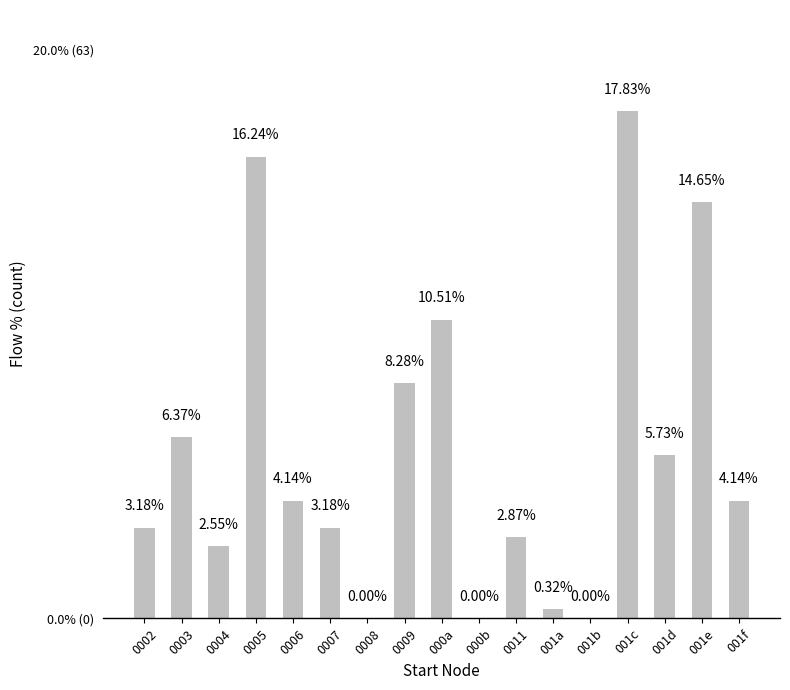

Count the number of categories in the chart.

17